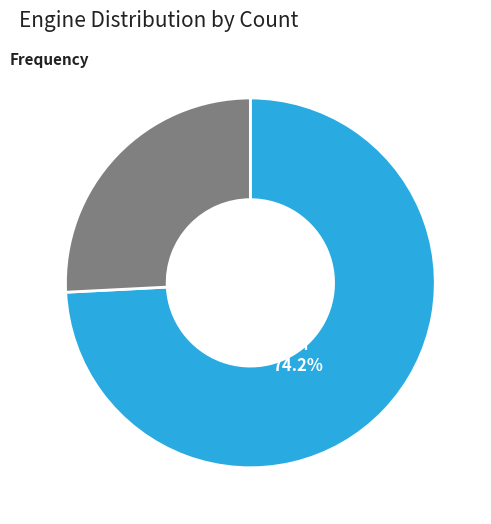

Which has a higher value, TM or IAME?

TM